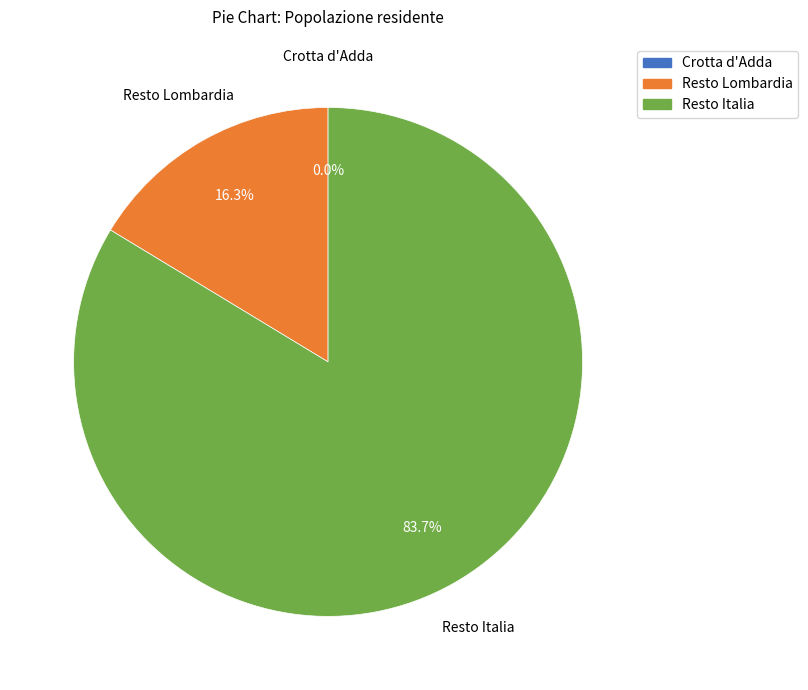

To the nearest percent, what is the difference between the largest and smallest slice percentages?

84%